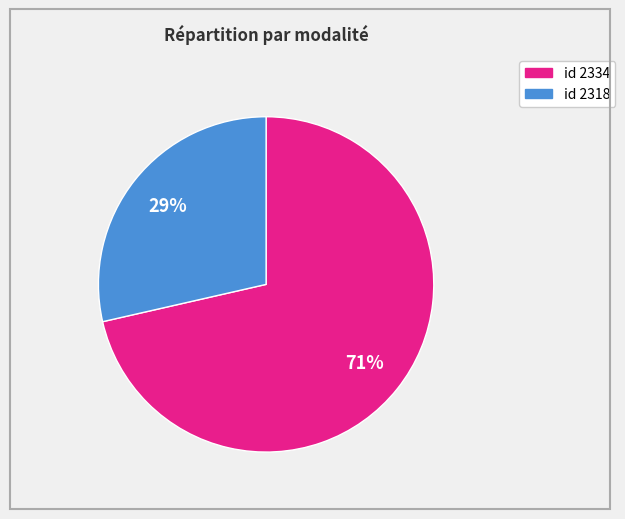

To the nearest percent, what is the average slice percentage?

50%